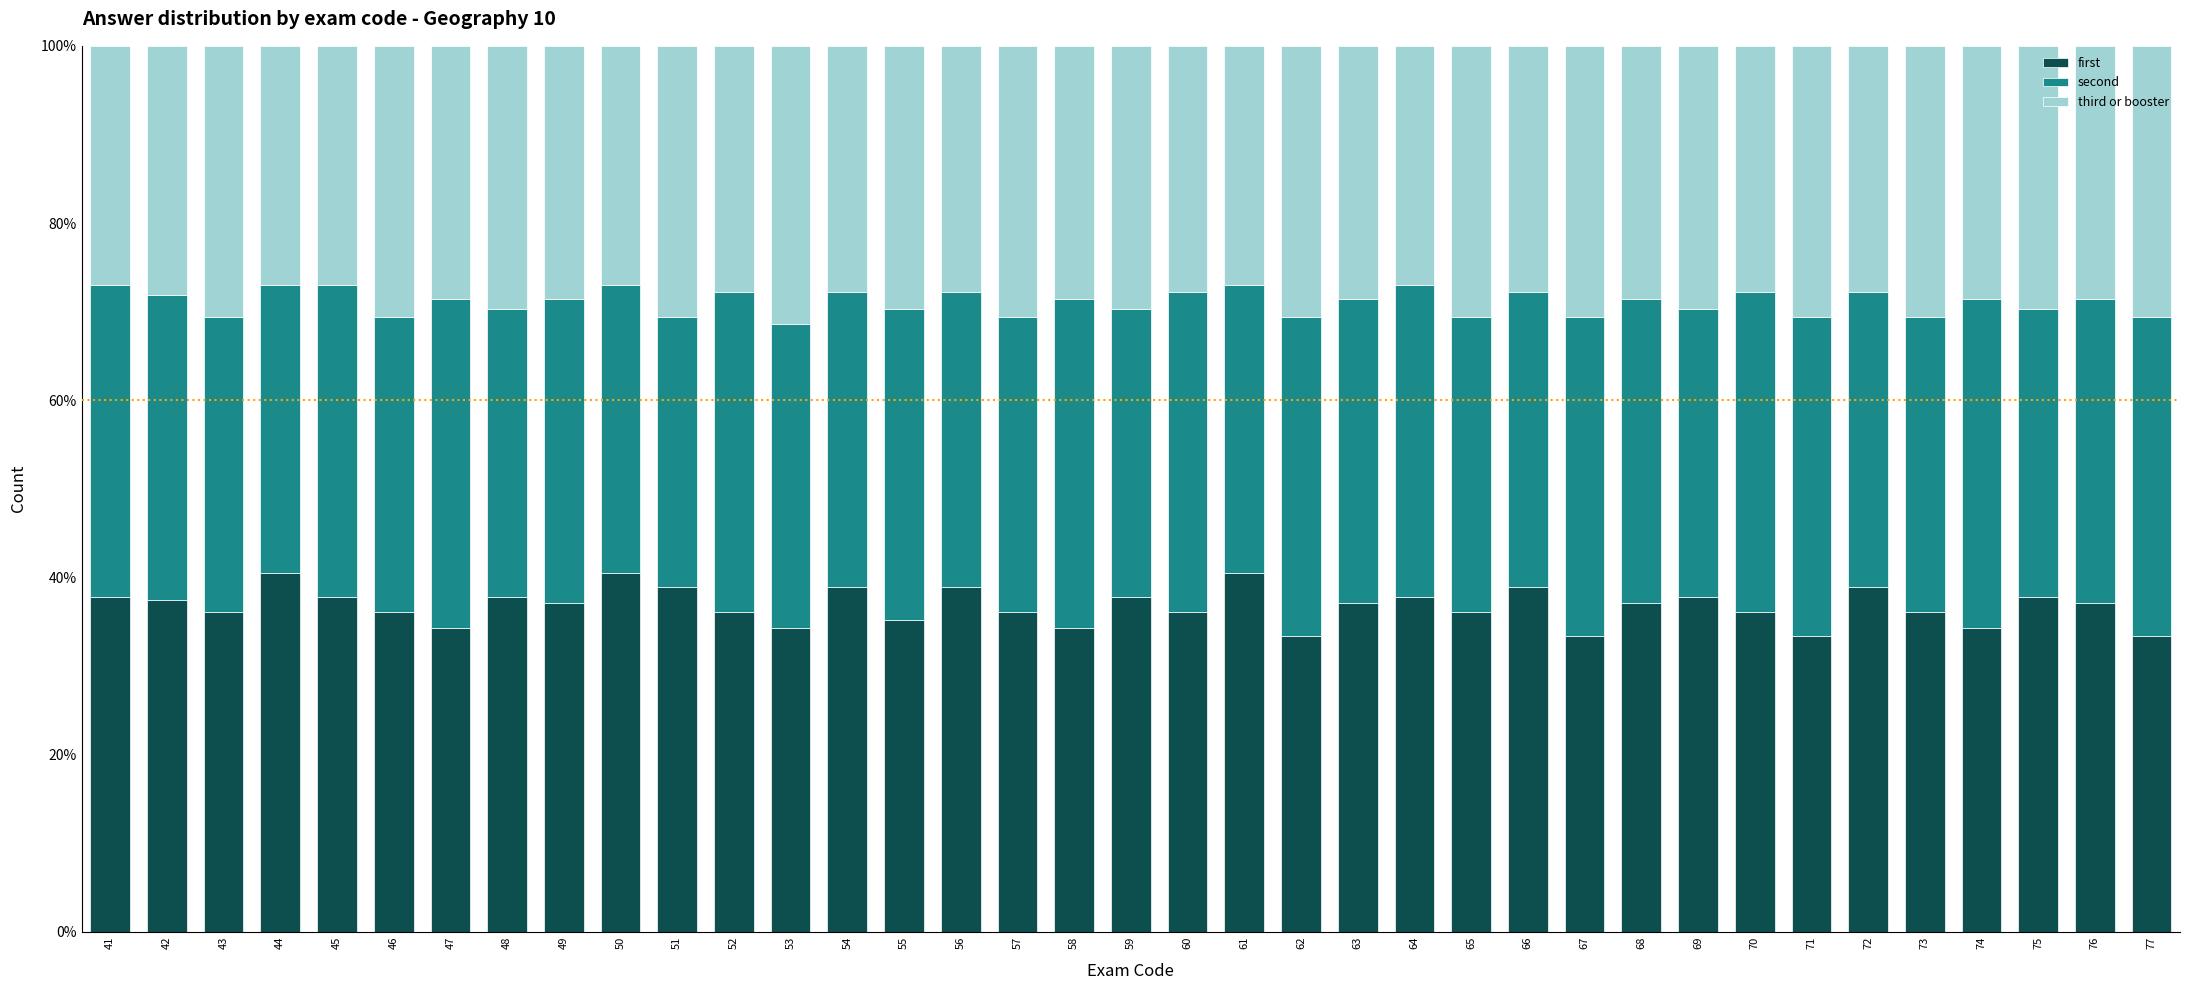

What is the maximum value for first?

40.5